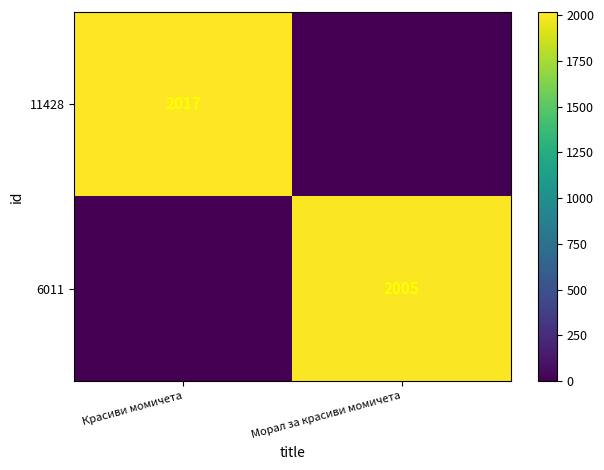

Between Морал за красиви момичета and Красиви момичета, which is larger?

Красиви момичета